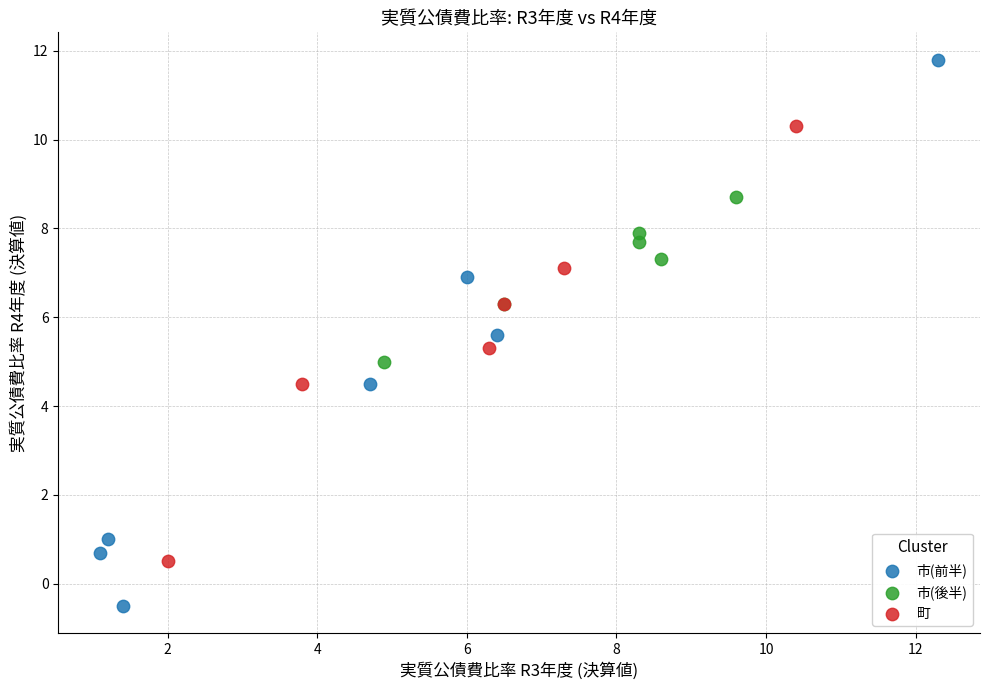

Which series reaches the minimum Y coordinate?

市(前半)